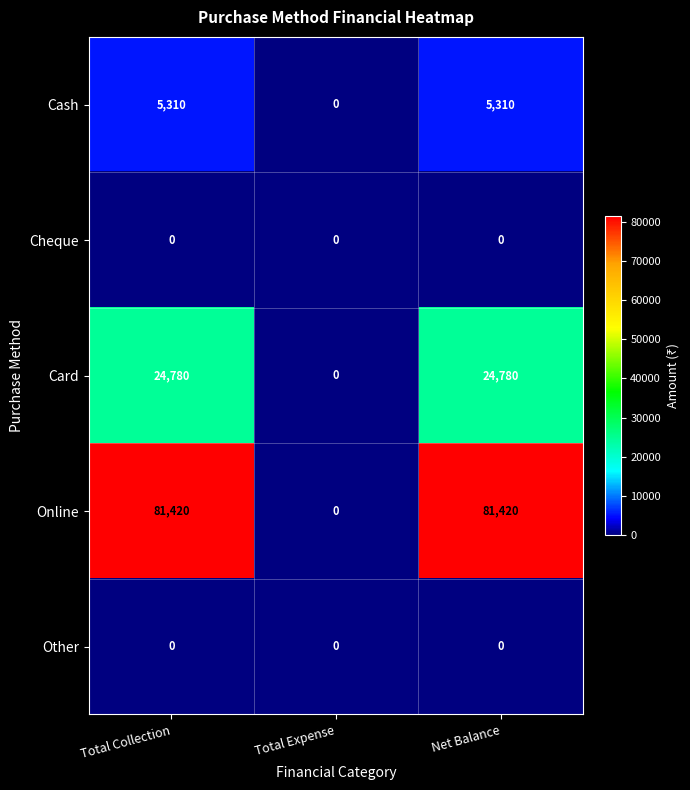

What is the greatest value displayed?

81420